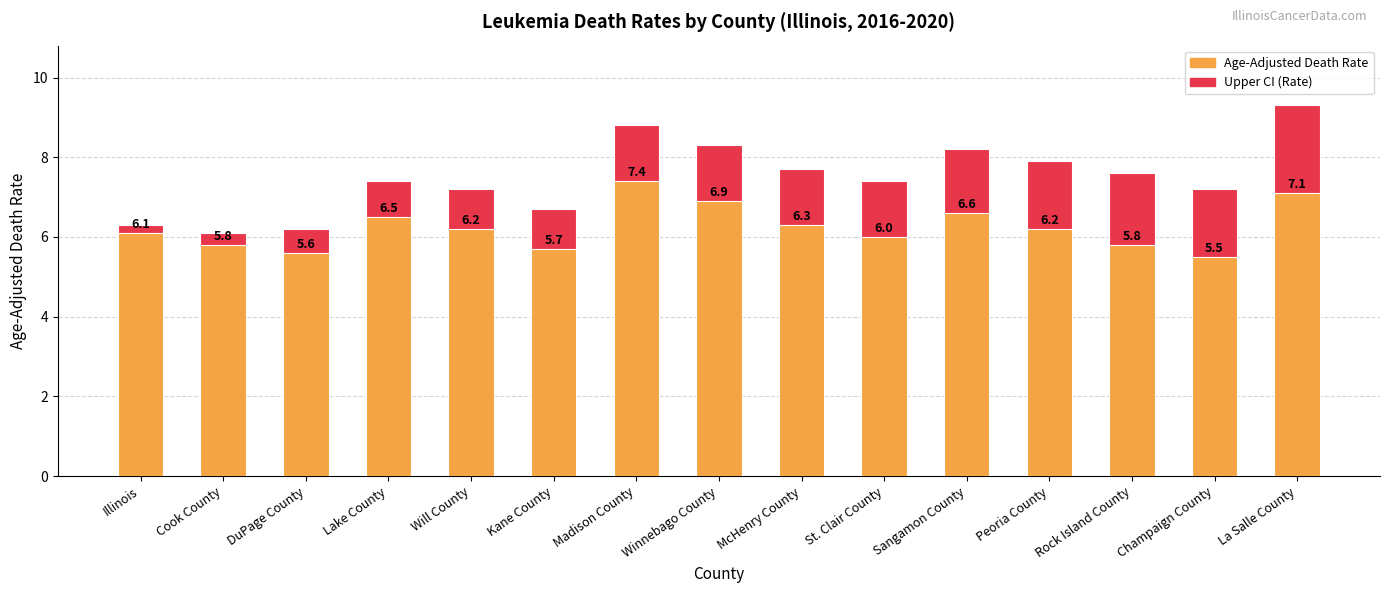

Which series changed the most between Cook County and Rock Island County?

Upper CI (Rate)